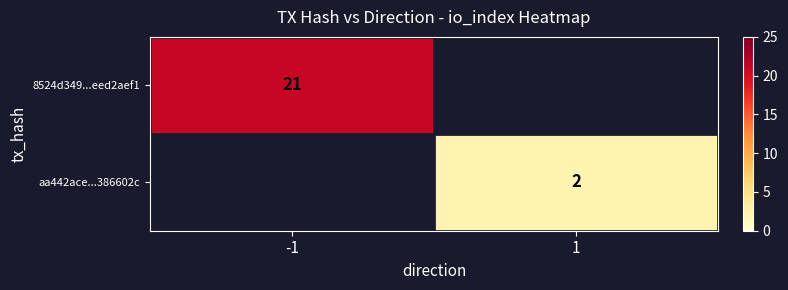

How many categories are shown in the chart?

2